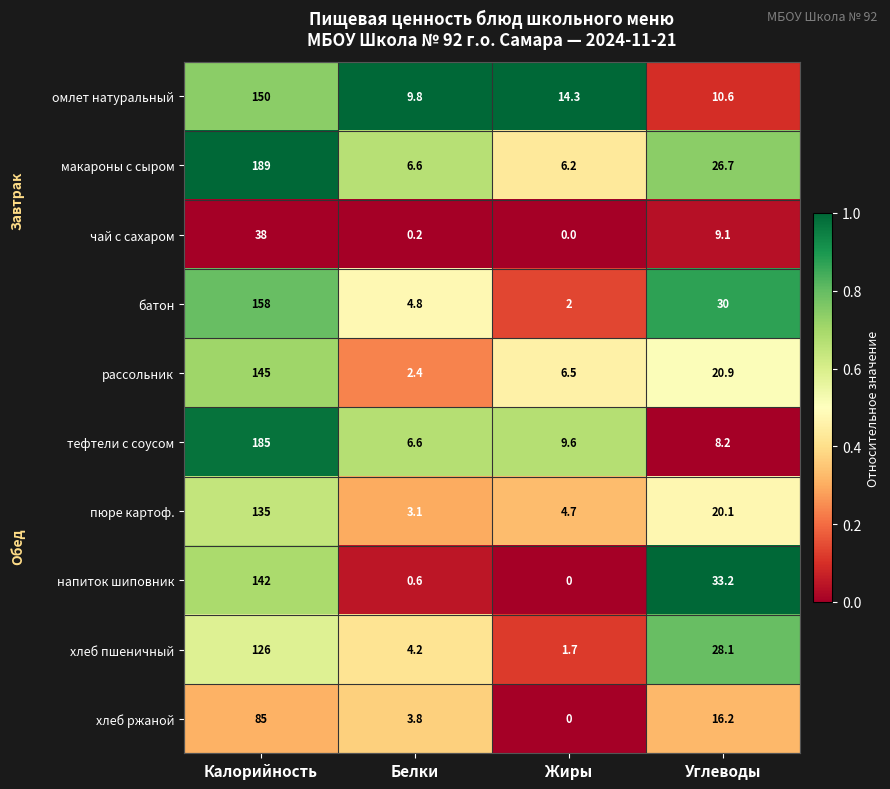

Which label corresponds to the largest value in the chart?

Калорийность